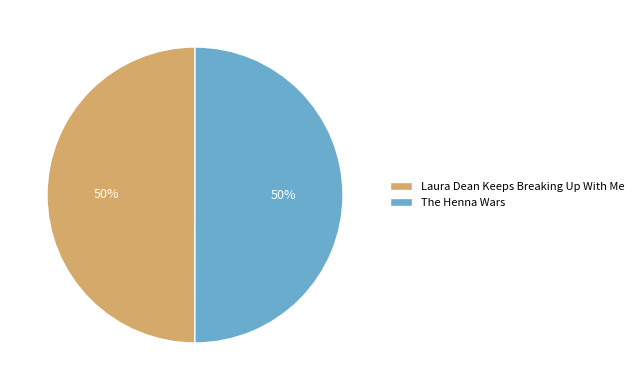

To the nearest percent, what is the average slice percentage?

50%